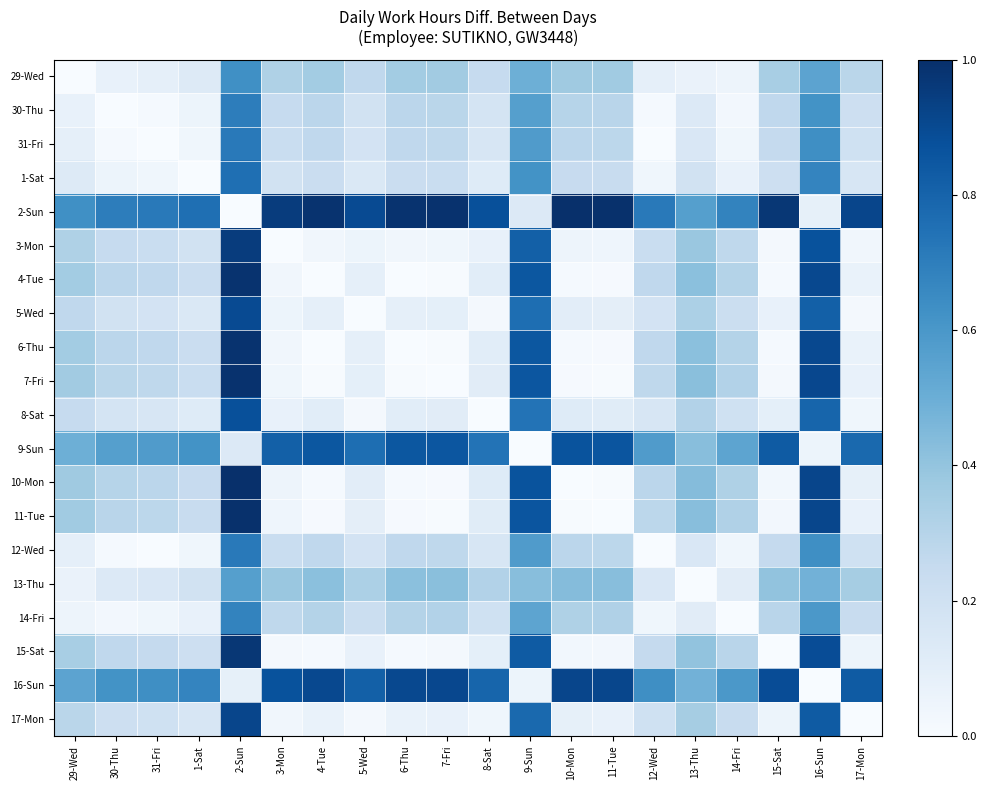

Reading right to left, list all the values displayed in this chart.

29-Wed: 17-Mon=0.3	16-Sun=0.5	15-Sat=0.3	14-Fri=0.0	13-Thu=0.1	12-Wed=0.1	11-Tue=0.4	10-Mon=0.4	9-Sun=0.5	8-Sat=0.2	7-Fri=0.4	6-Thu=0.4	5-Wed=0.3	4-Tue=0.4	3-Mon=0.3	2-Sun=0.6	1-Sat=0.1	31-Fri=0.1	30-Thu=0.1	29-Wed=0.0
30-Thu: 17-Mon=0.2	16-Sun=0.6	15-Sat=0.3	14-Fri=0.0	13-Thu=0.1	12-Wed=0.0	11-Tue=0.3	10-Mon=0.3	9-Sun=0.6	8-Sat=0.2	7-Fri=0.3	6-Thu=0.3	5-Wed=0.2	4-Tue=0.3	3-Mon=0.2	2-Sun=0.7	1-Sat=0.1	31-Fri=0.0	30-Thu=0.0	29-Wed=0.1
31-Fri: 17-Mon=0.2	16-Sun=0.6	15-Sat=0.3	14-Fri=0.0	13-Thu=0.2	12-Wed=0.0	11-Tue=0.3	10-Mon=0.3	9-Sun=0.6	8-Sat=0.2	7-Fri=0.3	6-Thu=0.3	5-Wed=0.2	4-Tue=0.3	3-Mon=0.2	2-Sun=0.7	1-Sat=0.0	31-Fri=0.0	30-Thu=0.0	29-Wed=0.1
1-Sat: 17-Mon=0.2	16-Sun=0.7	15-Sat=0.2	14-Fri=0.1	13-Thu=0.2	12-Wed=0.0	11-Tue=0.2	10-Mon=0.2	9-Sun=0.6	8-Sat=0.1	7-Fri=0.2	6-Thu=0.2	5-Wed=0.1	4-Tue=0.2	3-Mon=0.2	2-Sun=0.8	1-Sat=0.0	31-Fri=0.0	30-Thu=0.1	29-Wed=0.1
2-Sun: 17-Mon=0.9	16-Sun=0.1	15-Sat=1.0	14-Fri=0.7	13-Thu=0.6	12-Wed=0.7	11-Tue=1.0	10-Mon=1.0	9-Sun=0.1	8-Sat=0.9	7-Fri=1.0	6-Thu=1.0	5-Wed=0.9	4-Tue=1.0	3-Mon=1.0	2-Sun=0.0	1-Sat=0.8	31-Fri=0.7	30-Thu=0.7	29-Wed=0.6
3-Mon: 17-Mon=0.0	16-Sun=0.9	15-Sat=0.0	14-Fri=0.3	13-Thu=0.4	12-Wed=0.2	11-Tue=0.0	10-Mon=0.0	9-Sun=0.8	8-Sat=0.1	7-Fri=0.0	6-Thu=0.0	5-Wed=0.1	4-Tue=0.0	3-Mon=0.0	2-Sun=1.0	1-Sat=0.2	31-Fri=0.2	30-Thu=0.2	29-Wed=0.3
4-Tue: 17-Mon=0.1	16-Sun=0.9	15-Sat=0.0	14-Fri=0.3	13-Thu=0.4	12-Wed=0.3	11-Tue=0.0	10-Mon=0.0	9-Sun=0.8	8-Sat=0.1	7-Fri=0.0	6-Thu=0.0	5-Wed=0.1	4-Tue=0.0	3-Mon=0.0	2-Sun=1.0	1-Sat=0.2	31-Fri=0.3	30-Thu=0.3	29-Wed=0.4
5-Wed: 17-Mon=0.0	16-Sun=0.8	15-Sat=0.1	14-Fri=0.2	13-Thu=0.3	12-Wed=0.2	11-Tue=0.1	10-Mon=0.1	9-Sun=0.8	8-Sat=0.0	7-Fri=0.1	6-Thu=0.1	5-Wed=0.0	4-Tue=0.1	3-Mon=0.1	2-Sun=0.9	1-Sat=0.1	31-Fri=0.2	30-Thu=0.2	29-Wed=0.3
6-Thu: 17-Mon=0.1	16-Sun=0.9	15-Sat=0.0	14-Fri=0.3	13-Thu=0.4	12-Wed=0.3	11-Tue=0.0	10-Mon=0.0	9-Sun=0.8	8-Sat=0.1	7-Fri=0.0	6-Thu=0.0	5-Wed=0.1	4-Tue=0.0	3-Mon=0.0	2-Sun=1.0	1-Sat=0.2	31-Fri=0.3	30-Thu=0.3	29-Wed=0.4
7-Fri: 17-Mon=0.1	16-Sun=0.9	15-Sat=0.0	14-Fri=0.3	13-Thu=0.4	12-Wed=0.3	11-Tue=0.0	10-Mon=0.0	9-Sun=0.9	8-Sat=0.1	7-Fri=0.0	6-Thu=0.0	5-Wed=0.1	4-Tue=0.0	3-Mon=0.0	2-Sun=1.0	1-Sat=0.2	31-Fri=0.3	30-Thu=0.3	29-Wed=0.4
8-Sat: 17-Mon=0.0	16-Sun=0.8	15-Sat=0.1	14-Fri=0.2	13-Thu=0.3	12-Wed=0.2	11-Tue=0.1	10-Mon=0.1	9-Sun=0.7	8-Sat=0.0	7-Fri=0.1	6-Thu=0.1	5-Wed=0.0	4-Tue=0.1	3-Mon=0.1	2-Sun=0.9	1-Sat=0.1	31-Fri=0.2	30-Thu=0.2	29-Wed=0.2
9-Sun: 17-Mon=0.8	16-Sun=0.1	15-Sat=0.8	14-Fri=0.5	13-Thu=0.4	12-Wed=0.6	11-Tue=0.9	10-Mon=0.9	9-Sun=0.0	8-Sat=0.7	7-Fri=0.9	6-Thu=0.8	5-Wed=0.8	4-Tue=0.8	3-Mon=0.8	2-Sun=0.1	1-Sat=0.6	31-Fri=0.6	30-Thu=0.6	29-Wed=0.5
10-Mon: 17-Mon=0.1	16-Sun=0.9	15-Sat=0.0	14-Fri=0.3	13-Thu=0.4	12-Wed=0.3	11-Tue=0.0	10-Mon=0.0	9-Sun=0.9	8-Sat=0.1	7-Fri=0.0	6-Thu=0.0	5-Wed=0.1	4-Tue=0.0	3-Mon=0.0	2-Sun=1.0	1-Sat=0.2	31-Fri=0.3	30-Thu=0.3	29-Wed=0.4
11-Tue: 17-Mon=0.1	16-Sun=0.9	15-Sat=0.0	14-Fri=0.3	13-Thu=0.4	12-Wed=0.3	11-Tue=0.0	10-Mon=0.0	9-Sun=0.9	8-Sat=0.1	7-Fri=0.0	6-Thu=0.0	5-Wed=0.1	4-Tue=0.0	3-Mon=0.0	2-Sun=1.0	1-Sat=0.2	31-Fri=0.3	30-Thu=0.3	29-Wed=0.4
12-Wed: 17-Mon=0.2	16-Sun=0.6	15-Sat=0.3	14-Fri=0.0	13-Thu=0.2	12-Wed=0.0	11-Tue=0.3	10-Mon=0.3	9-Sun=0.6	8-Sat=0.2	7-Fri=0.3	6-Thu=0.3	5-Wed=0.2	4-Tue=0.3	3-Mon=0.2	2-Sun=0.7	1-Sat=0.0	31-Fri=0.0	30-Thu=0.0	29-Wed=0.1
13-Thu: 17-Mon=0.4	16-Sun=0.5	15-Sat=0.4	14-Fri=0.1	13-Thu=0.0	12-Wed=0.2	11-Tue=0.4	10-Mon=0.4	9-Sun=0.4	8-Sat=0.3	7-Fri=0.4	6-Thu=0.4	5-Wed=0.3	4-Tue=0.4	3-Mon=0.4	2-Sun=0.6	1-Sat=0.2	31-Fri=0.2	30-Thu=0.1	29-Wed=0.1
14-Fri: 17-Mon=0.2	16-Sun=0.6	15-Sat=0.3	14-Fri=0.0	13-Thu=0.1	12-Wed=0.0	11-Tue=0.3	10-Mon=0.3	9-Sun=0.5	8-Sat=0.2	7-Fri=0.3	6-Thu=0.3	5-Wed=0.2	4-Tue=0.3	3-Mon=0.3	2-Sun=0.7	1-Sat=0.1	31-Fri=0.0	30-Thu=0.0	29-Wed=0.0
15-Sat: 17-Mon=0.1	16-Sun=0.9	15-Sat=0.0	14-Fri=0.3	13-Thu=0.4	12-Wed=0.3	11-Tue=0.0	10-Mon=0.0	9-Sun=0.8	8-Sat=0.1	7-Fri=0.0	6-Thu=0.0	5-Wed=0.1	4-Tue=0.0	3-Mon=0.0	2-Sun=1.0	1-Sat=0.2	31-Fri=0.3	30-Thu=0.3	29-Wed=0.3
16-Sun: 17-Mon=0.8	16-Sun=0.0	15-Sat=0.9	14-Fri=0.6	13-Thu=0.5	12-Wed=0.6	11-Tue=0.9	10-Mon=0.9	9-Sun=0.1	8-Sat=0.8	7-Fri=0.9	6-Thu=0.9	5-Wed=0.8	4-Tue=0.9	3-Mon=0.9	2-Sun=0.1	1-Sat=0.7	31-Fri=0.6	30-Thu=0.6	29-Wed=0.5
17-Mon: 17-Mon=0.0	16-Sun=0.8	15-Sat=0.1	14-Fri=0.2	13-Thu=0.4	12-Wed=0.2	11-Tue=0.1	10-Mon=0.1	9-Sun=0.8	8-Sat=0.0	7-Fri=0.1	6-Thu=0.1	5-Wed=0.0	4-Tue=0.1	3-Mon=0.0	2-Sun=0.9	1-Sat=0.2	31-Fri=0.2	30-Thu=0.2	29-Wed=0.3